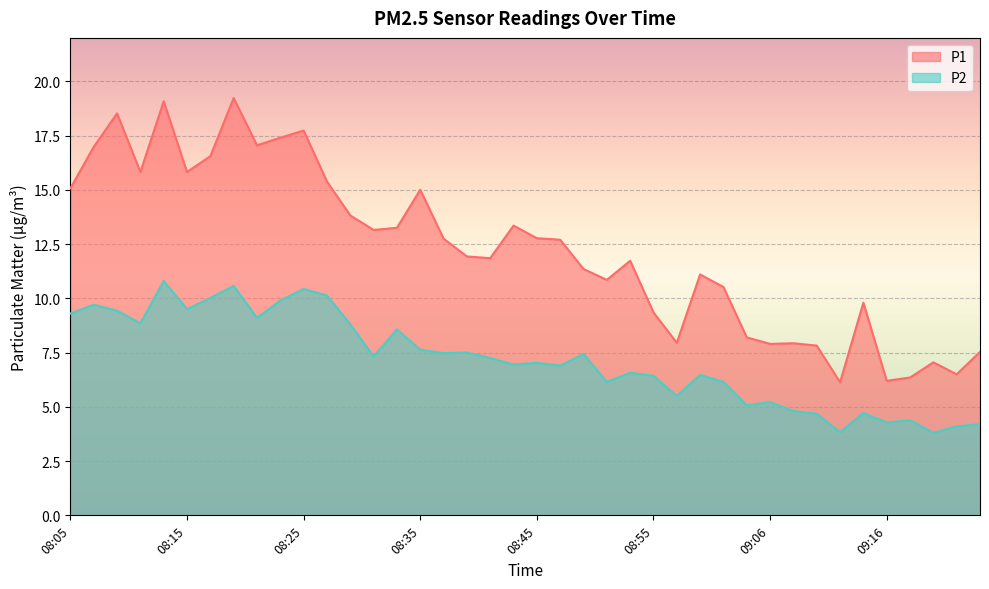

Between 09:06 and 09:12, which series saw the biggest shift?

P1